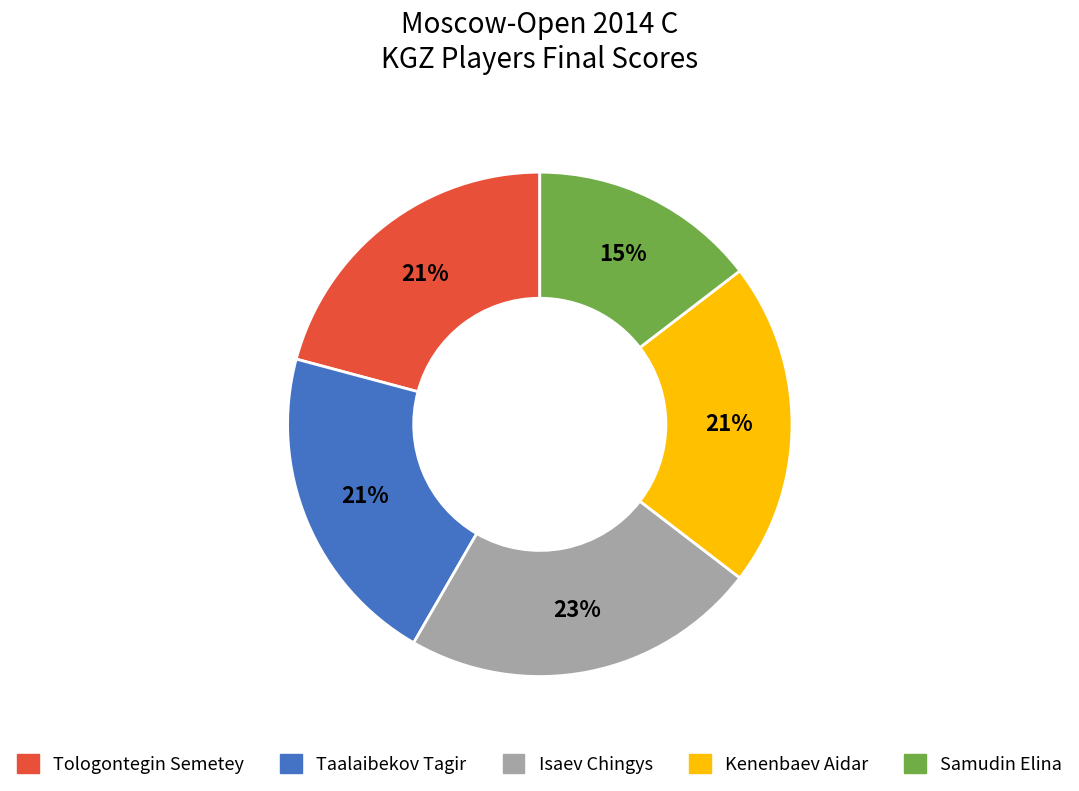

To the nearest percent, what is the average slice percentage?

20%